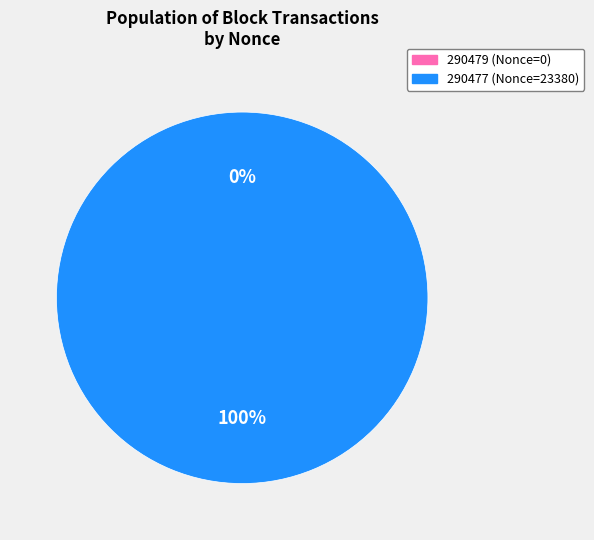

To the nearest percent, what portion does 290477 represent?

100%